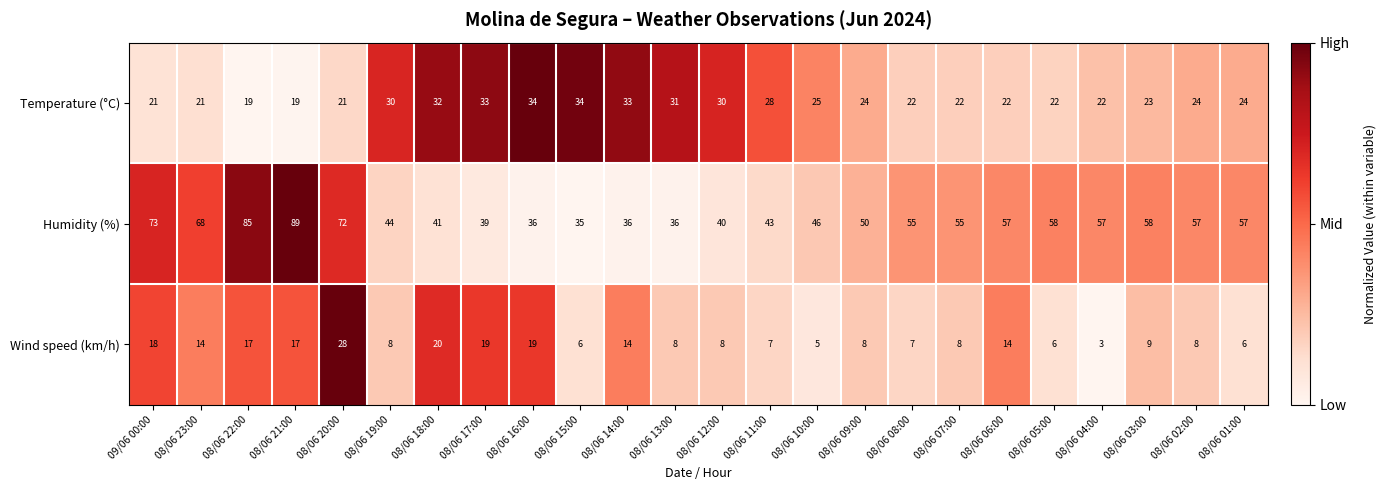

List the series in order of their overall mean, highest first.

Humidity (%), Temperature (°C), Wind speed (km/h)